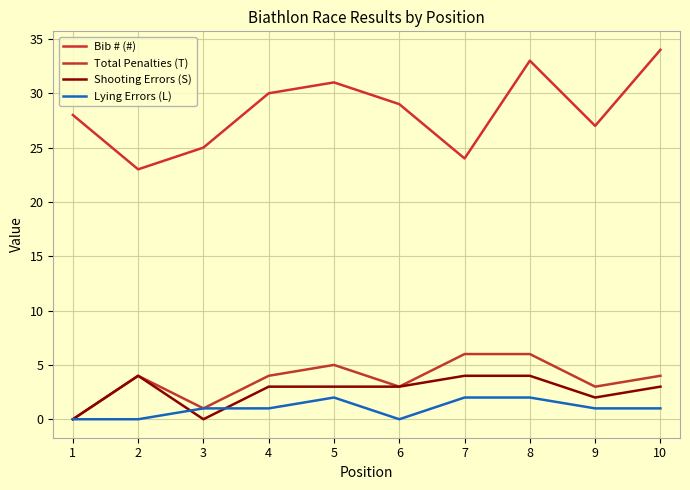

How many lines are shown in the chart?

4